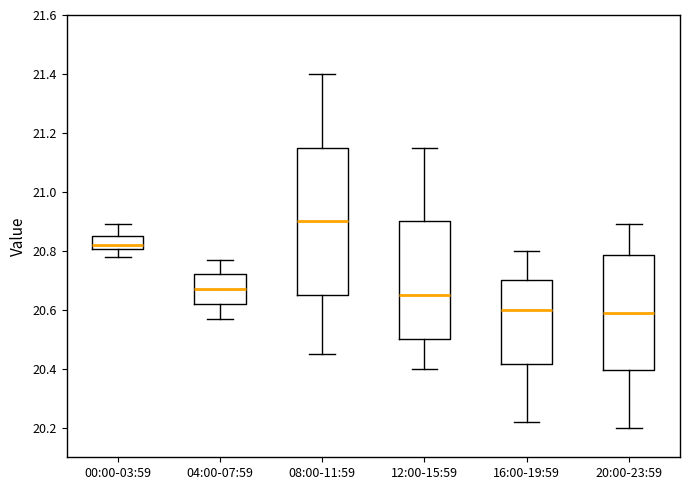

Reading left to right, transcribe this box plot: for each box, give where its median line is, the range the box spans, and where its two whiskers end, as read against the y-axis. The values are not printed on the chart, so give them approximately, as read against the axis.

00:00-03:59: median 20.82, box 20.80 to 20.86, whiskers 20.78 to 20.90
04:00-07:59: median 20.68, box 20.62 to 20.72, whiskers 20.58 to 20.78
08:00-11:59: median 20.90, box 20.66 to 21.16, whiskers 20.46 to 21.40
12:00-15:59: median 20.66, box 20.50 to 20.90, whiskers 20.40 to 21.16
16:00-19:59: median 20.60, box 20.42 to 20.70, whiskers 20.22 to 20.80
20:00-23:59: median 20.60, box 20.40 to 20.78, whiskers 20.20 to 20.90